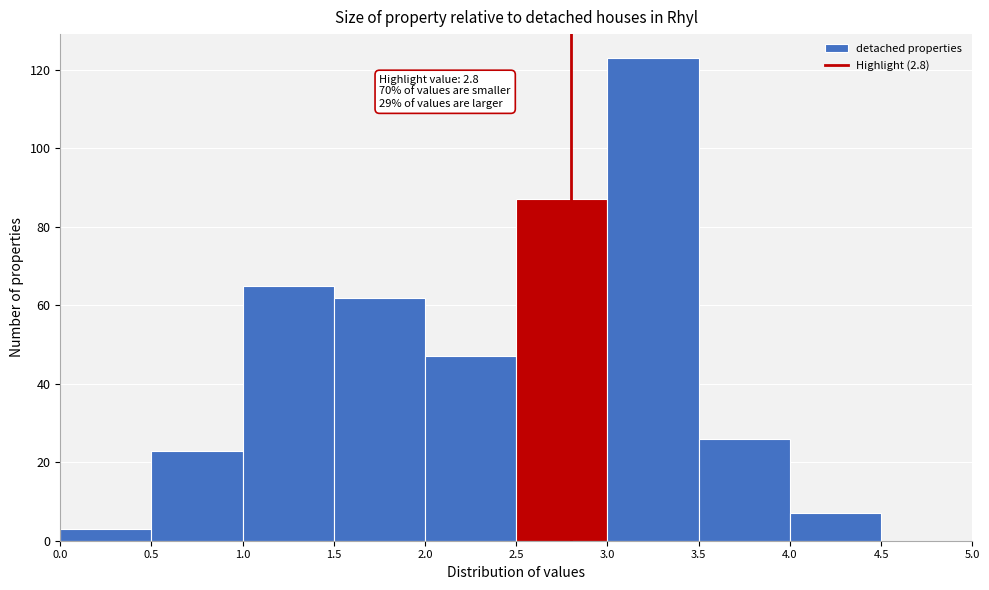

Over which range of the x-axis is the bar tallest?

3.0 to 3.5